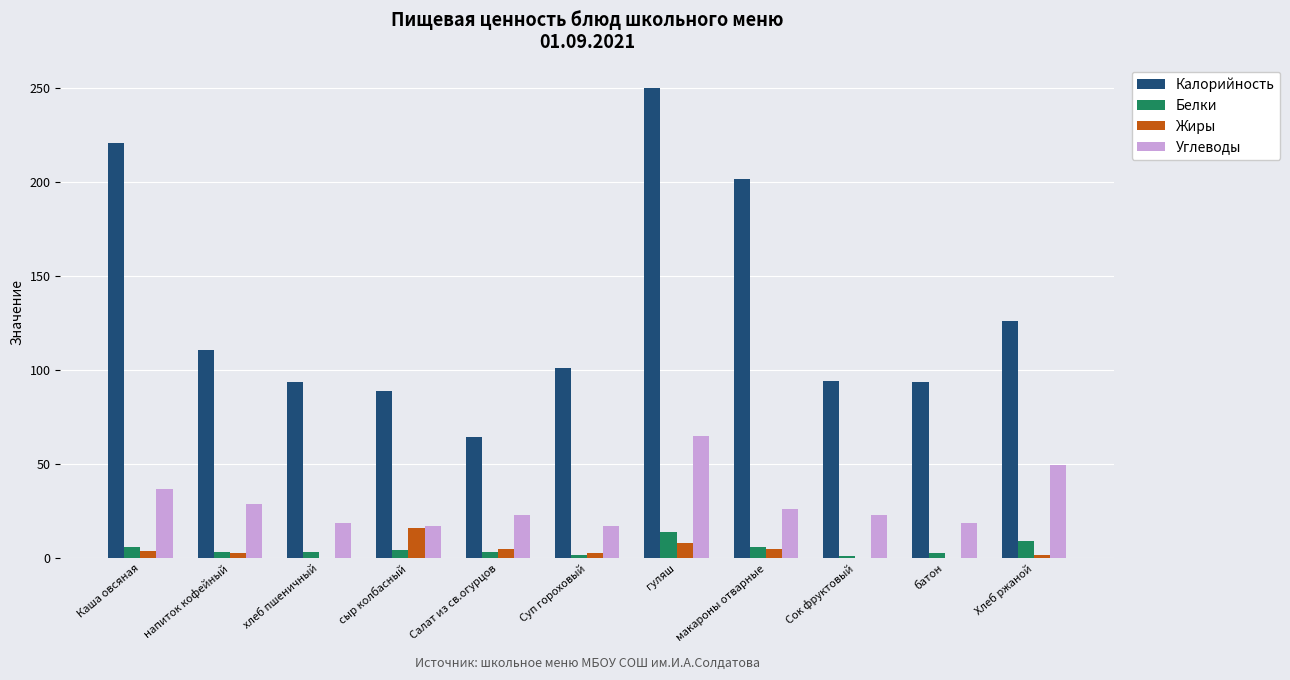

How many groups of bars are there?

11